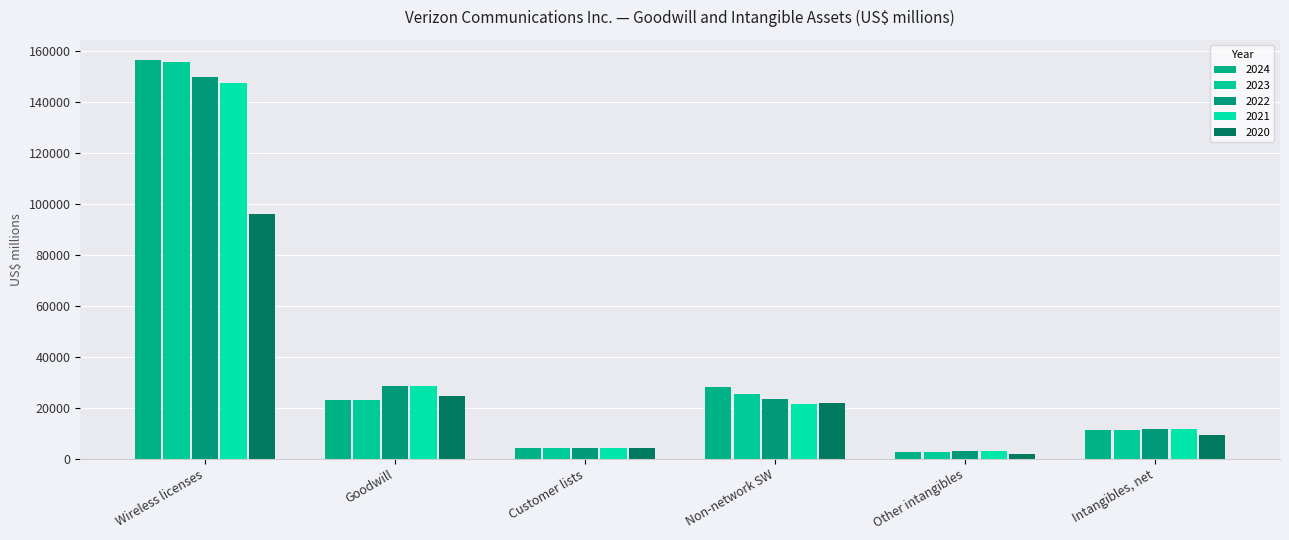

What is the total value across all series at Customer lists?

21134